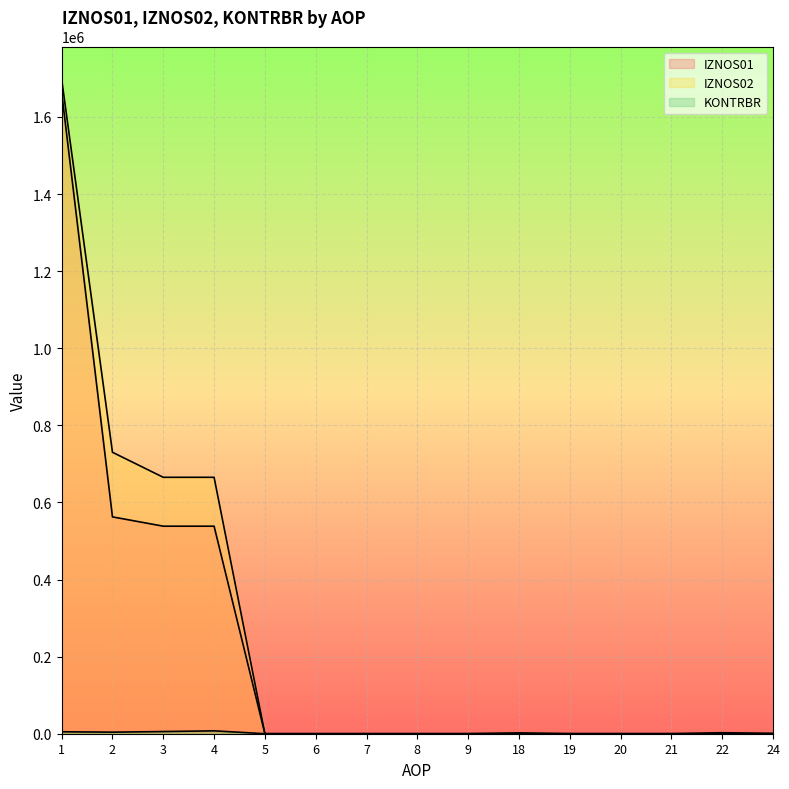

True or false: IZNOS01 has more than 2 interior local peaks.

False